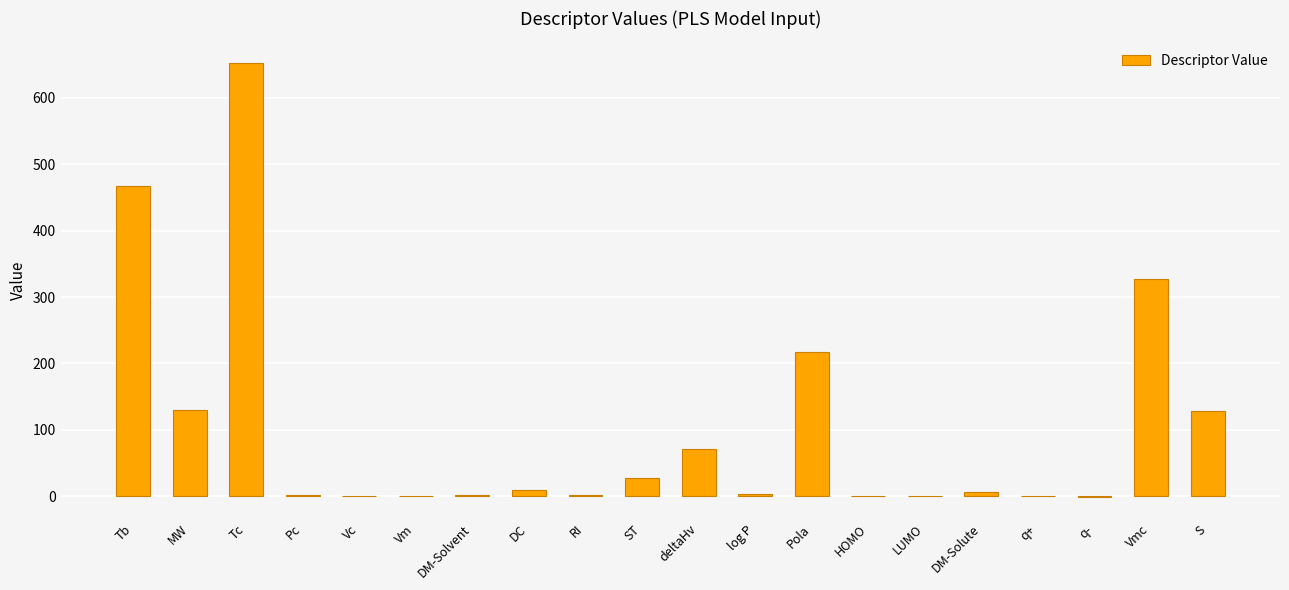

What is the sum of all values?

2045.6